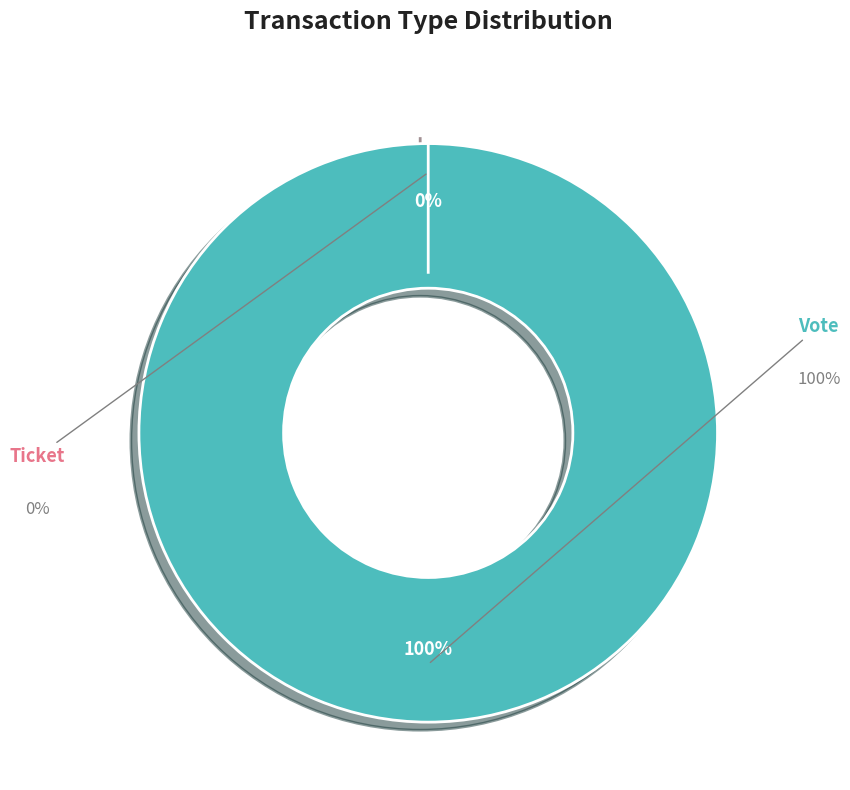

How many segments does this pie chart have?

2